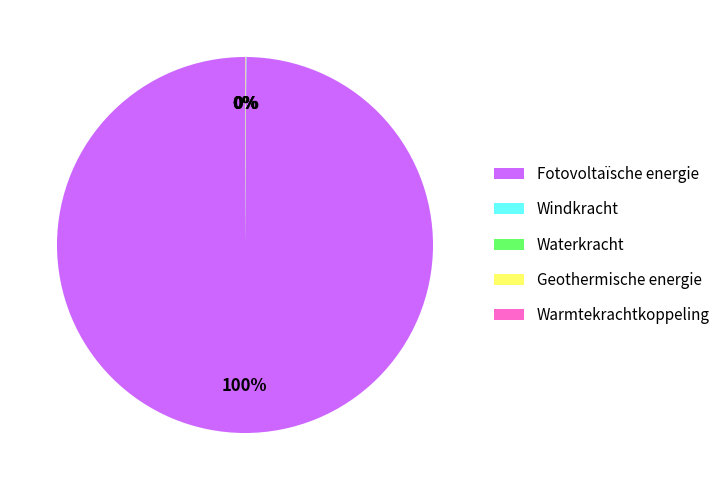

Which category accounts for the majority?

Fotovoltaïsche energie